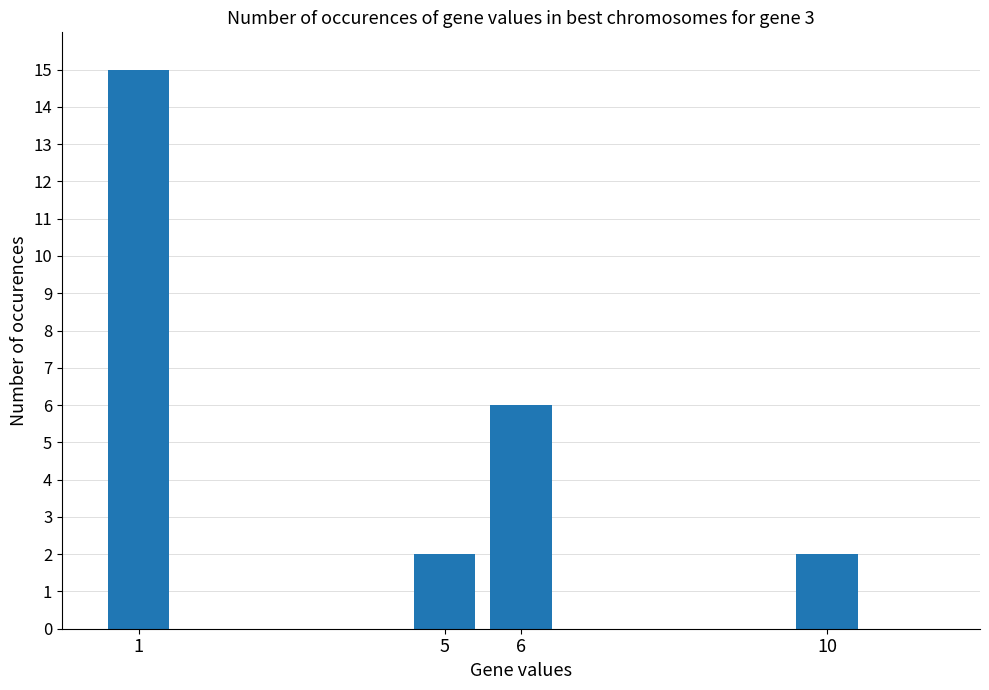

What is the greatest value displayed?

15